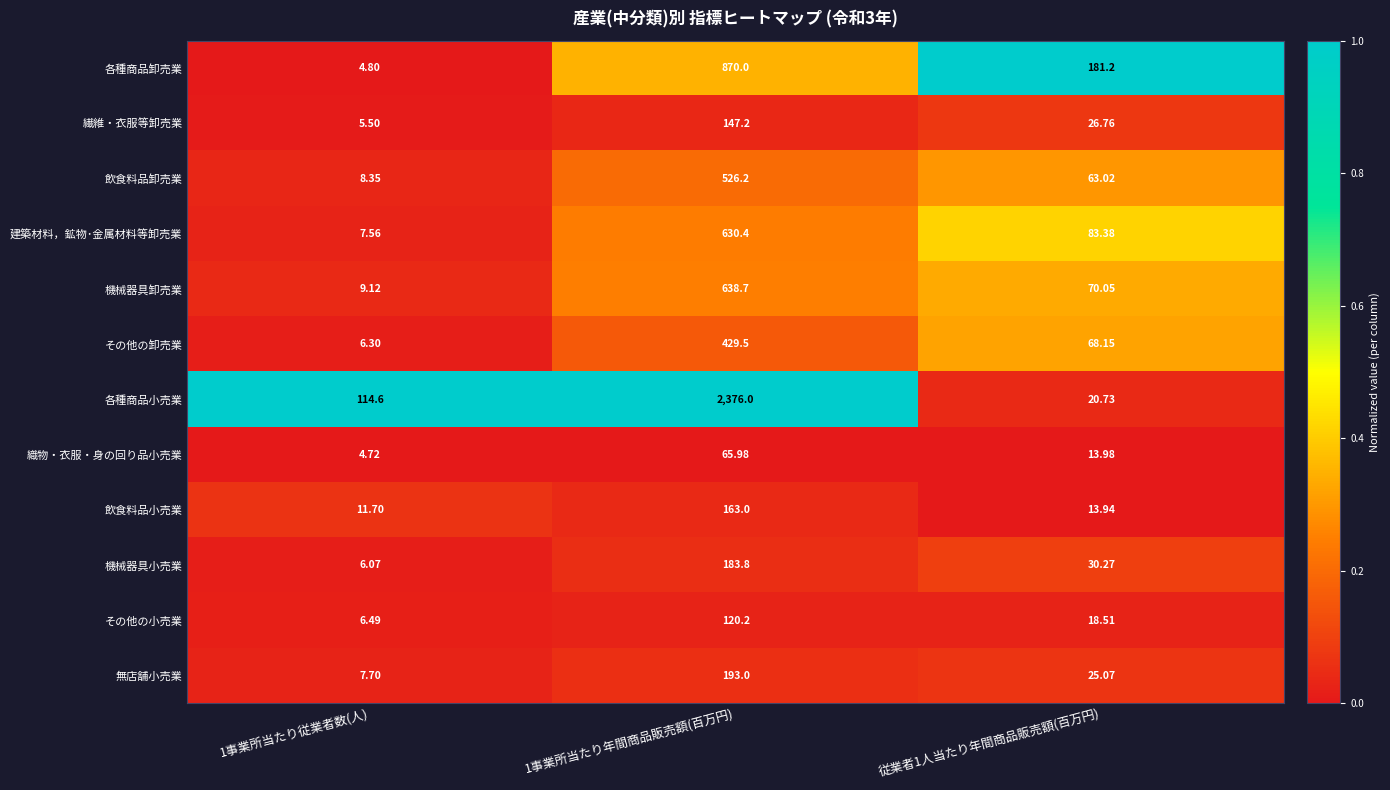

Which series changed the most between 1事業所当たり年間商品販売額(百万円) and 従業者1人当たり年間商品販売額(百万円)?

各種商品小売業